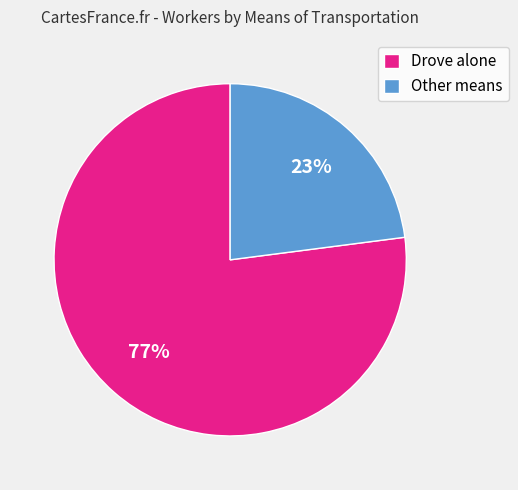

Rank the categories by value from lowest to highest.

Other means, Drove alone